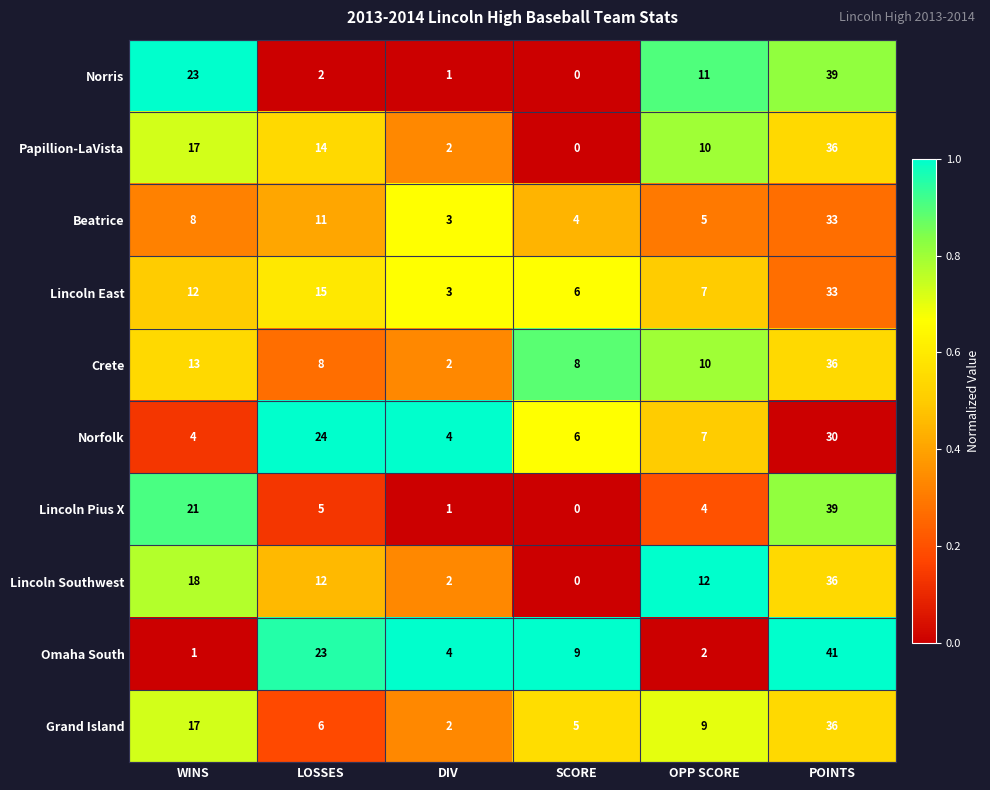

How many distinct data groups are displayed?

10